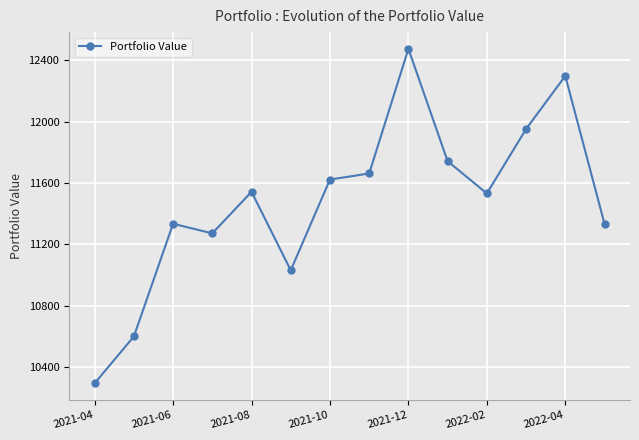

What is the difference between the maximum and minimum values?

2181.8